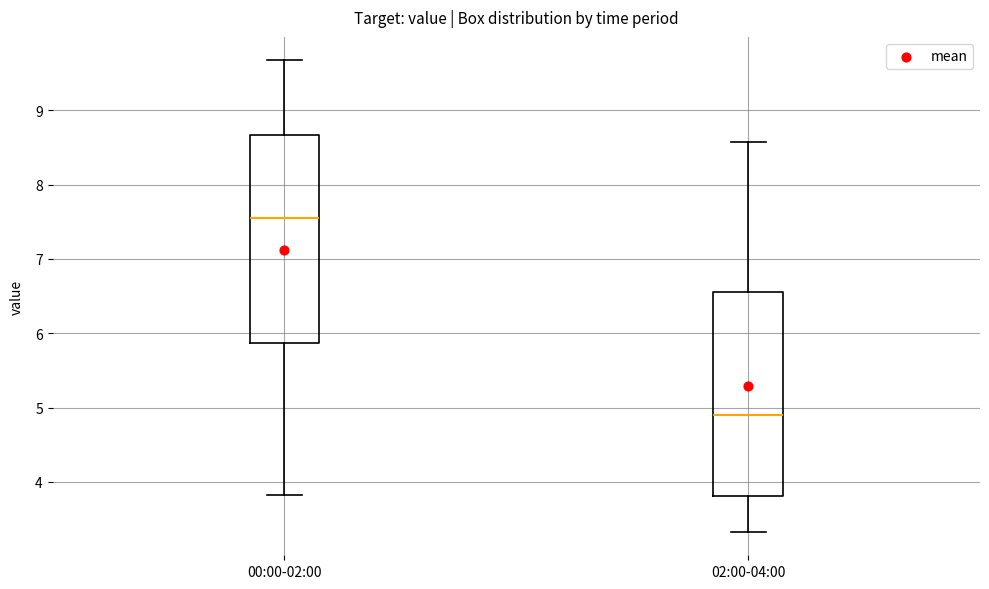

Reading left to right, transcribe this box plot: for each box, give where its median line is, the range the box spans, and where its two whiskers end, as read against the y-axis. The values are not printed on the chart, so give them approximately, as read against the axis.

00:00-02:00: median 7.6, box 5.9 to 8.7, whiskers 3.8 to 9.7
02:00-04:00: median 4.9, box 3.8 to 6.6, whiskers 3.3 to 8.6